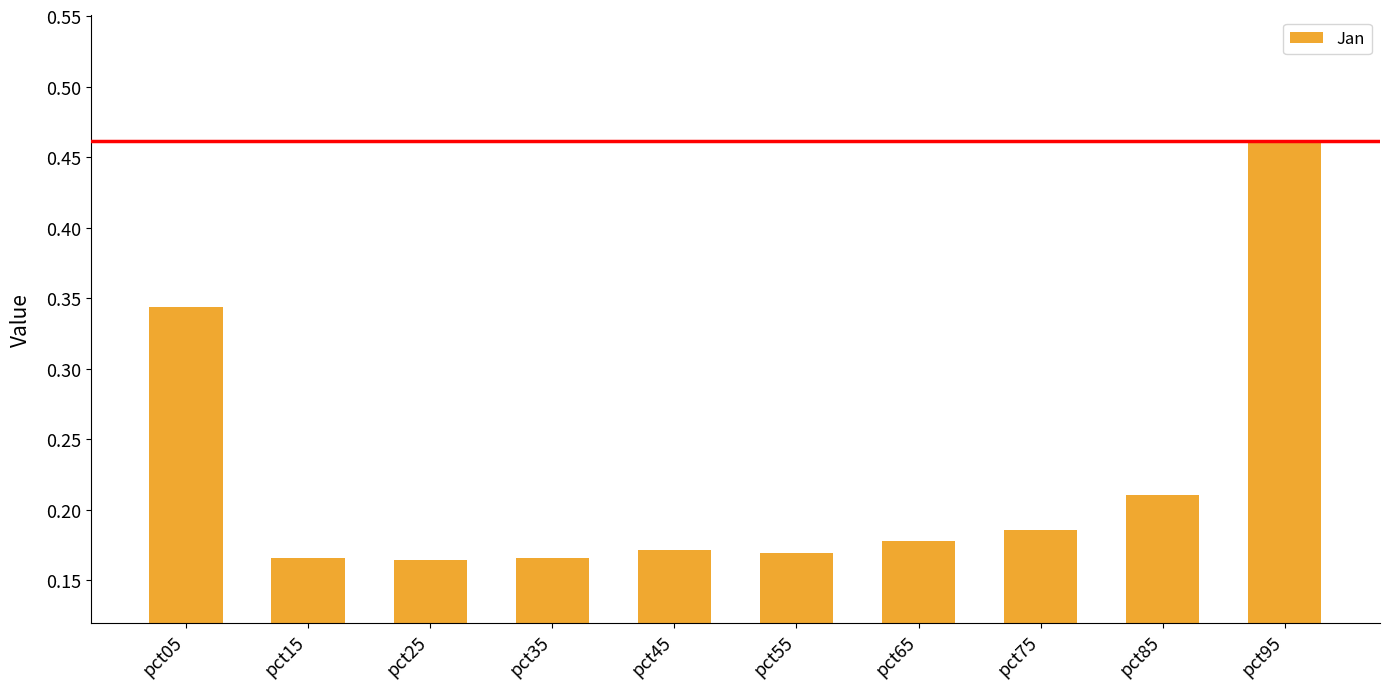

The value at pct35 is 0.3. True or false?

False